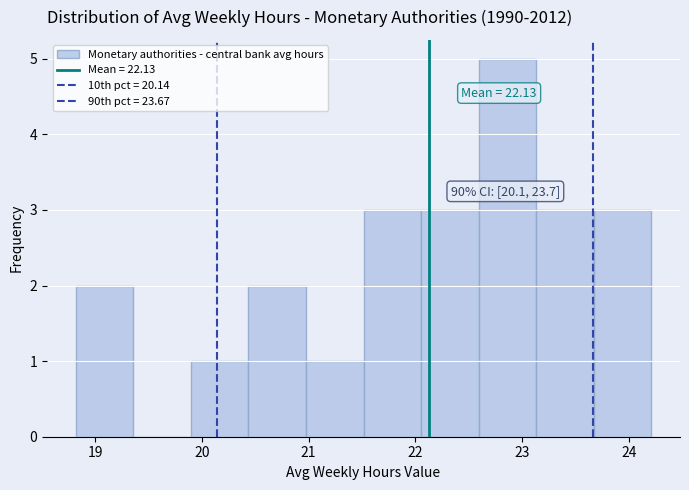

Over which range of the x-axis is the bar tallest?

22.6 to 23.1